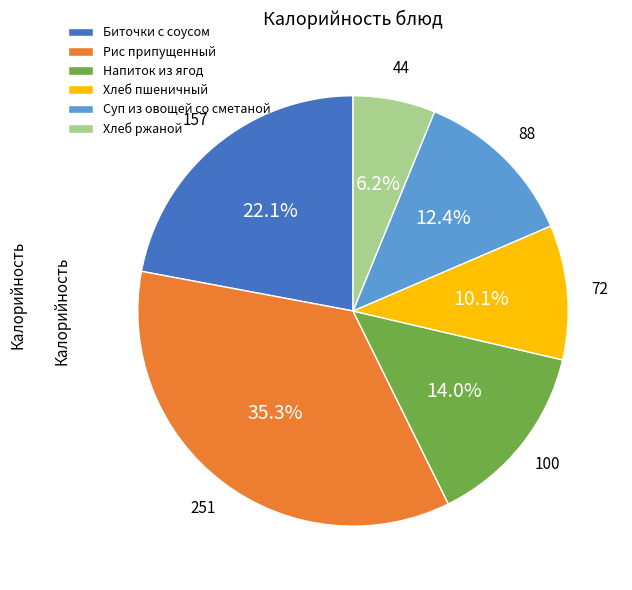

To the nearest percent, what is the combined percentage of Суп из овощей со сметаной and Рис припущенный?

48%